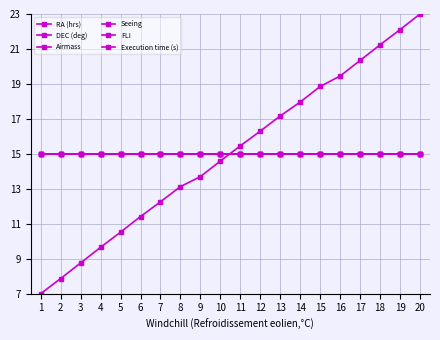

The value of DEC (deg) at 2 is 22.3. True or false?

False